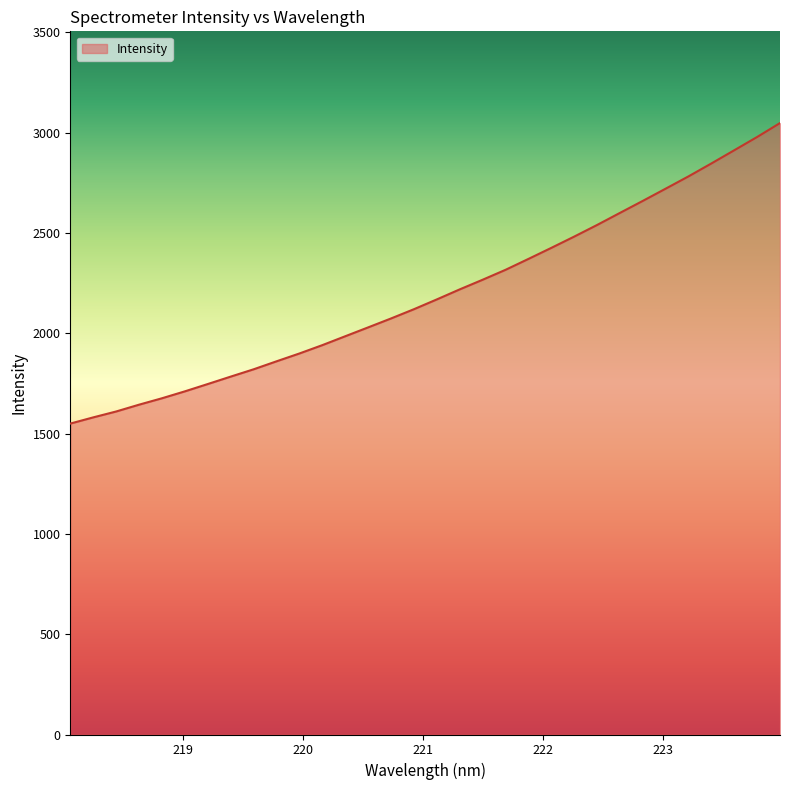

What is the smallest value displayed?

1549.4